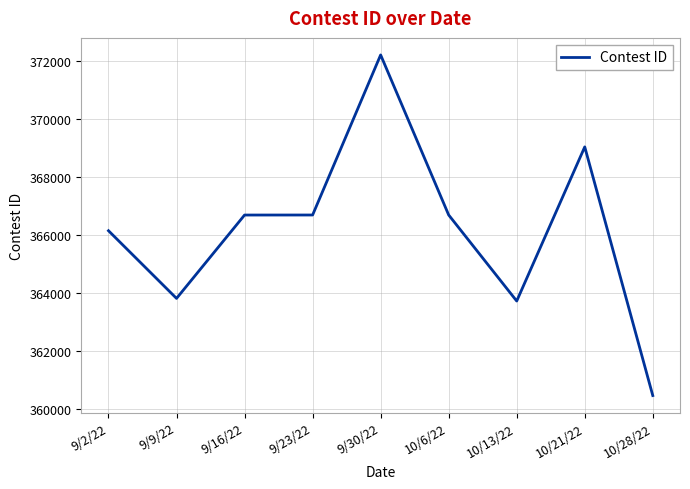

Is it true that the value at 9/30/22 is 496637?

False